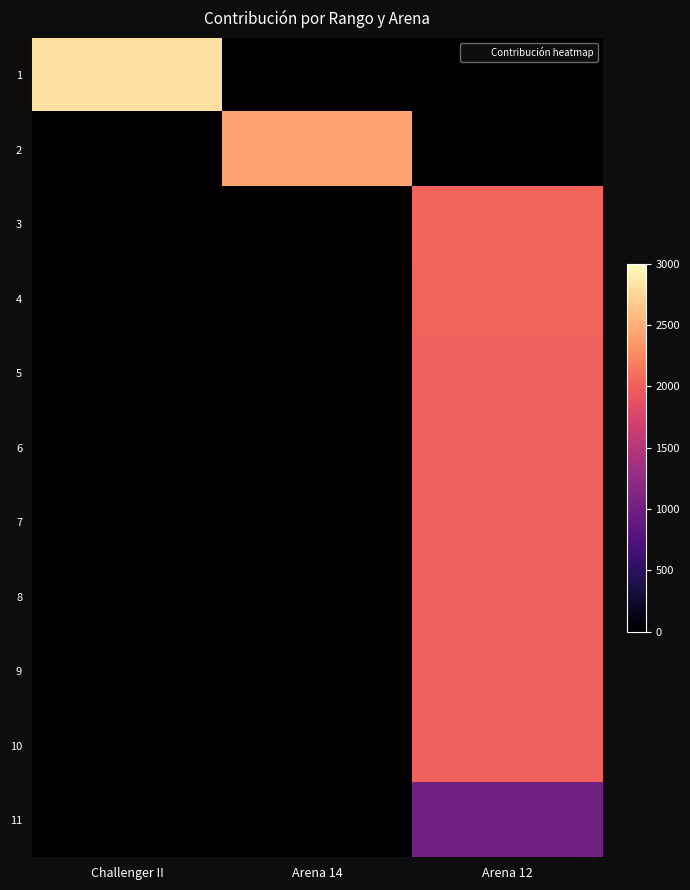

What is the maximum value shown in the chart?

2804